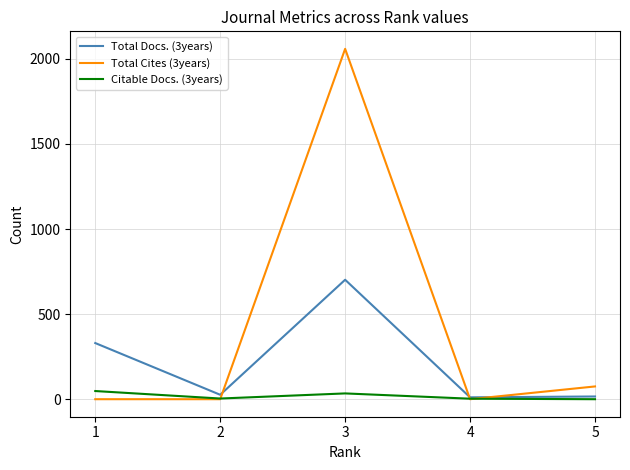

True or false: Total Cites (3years) and Citable Docs. (3years) cross at least once.

True